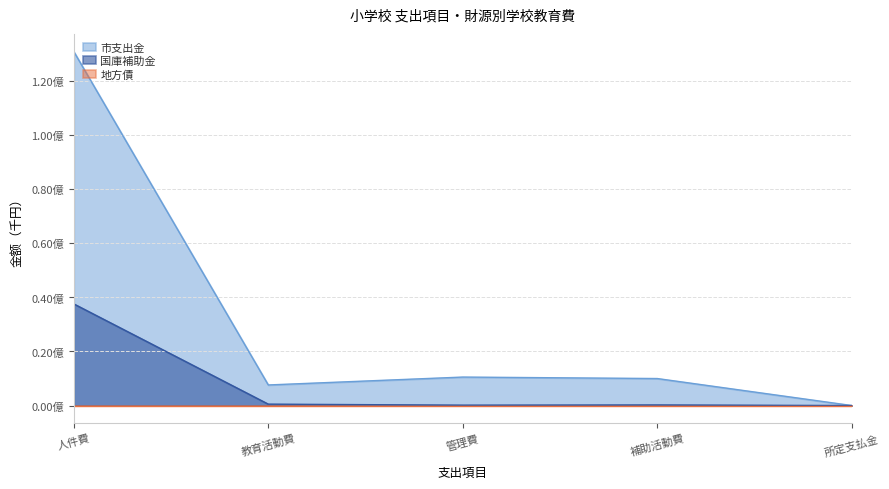

Which series has the largest total across all categories?

市支出金